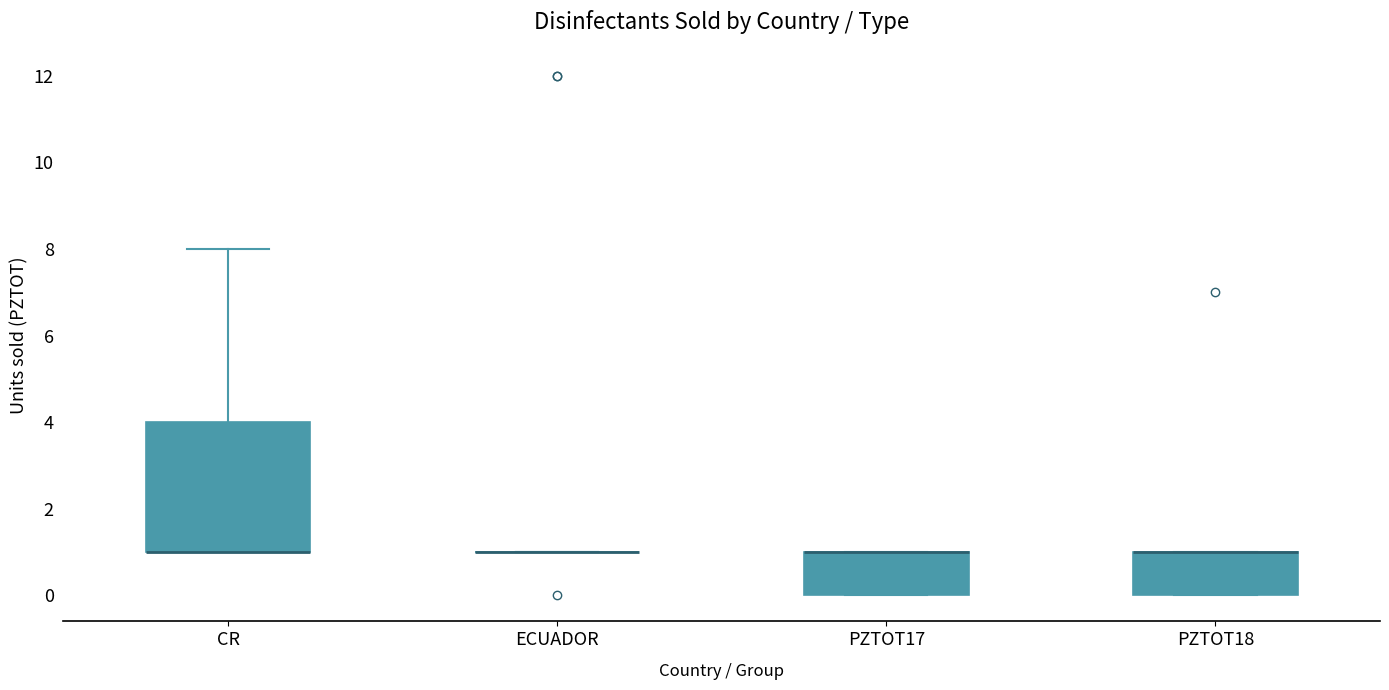

Where is the upper edge of the box for CR on the y-axis? The values are not printed on the chart, so give them approximately, as read against the axis.

4